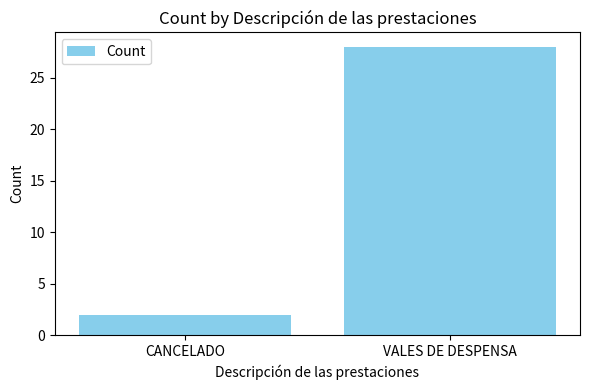

Count the values in the range 2 to 28.

2